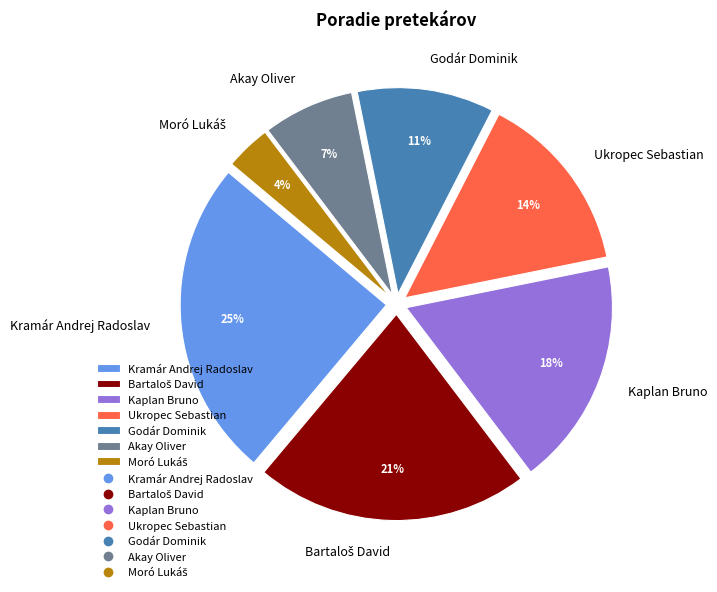

To the nearest percent, what is the difference between the Kramár Andrej Radoslav and Akay Oliver slice percentages?

18%